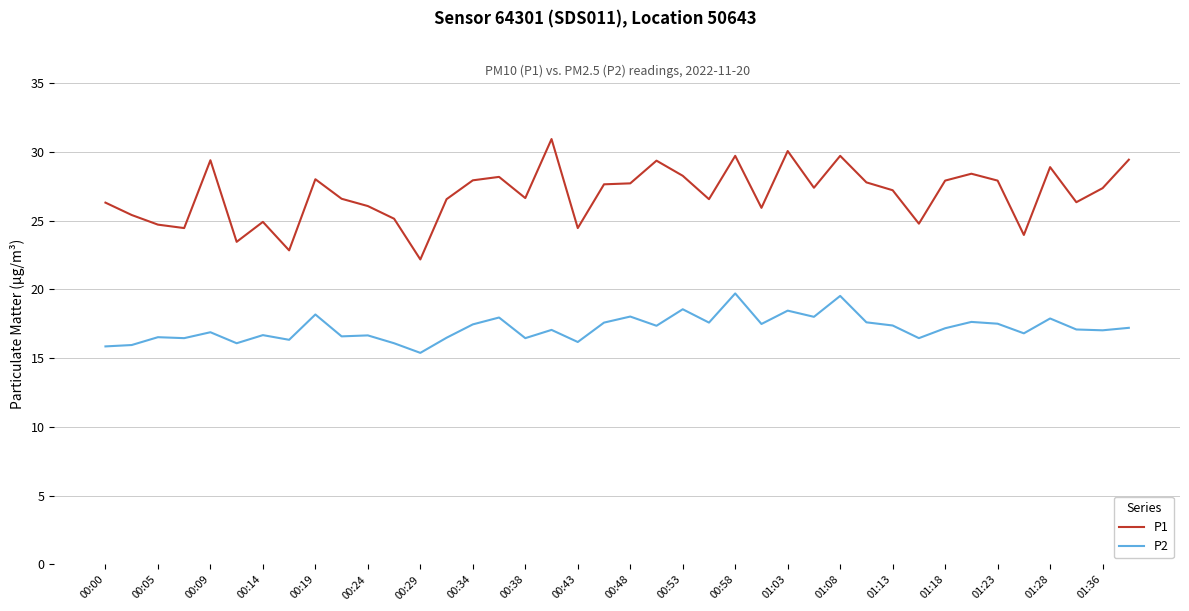

Which series has the largest range (max minus min)?

P1